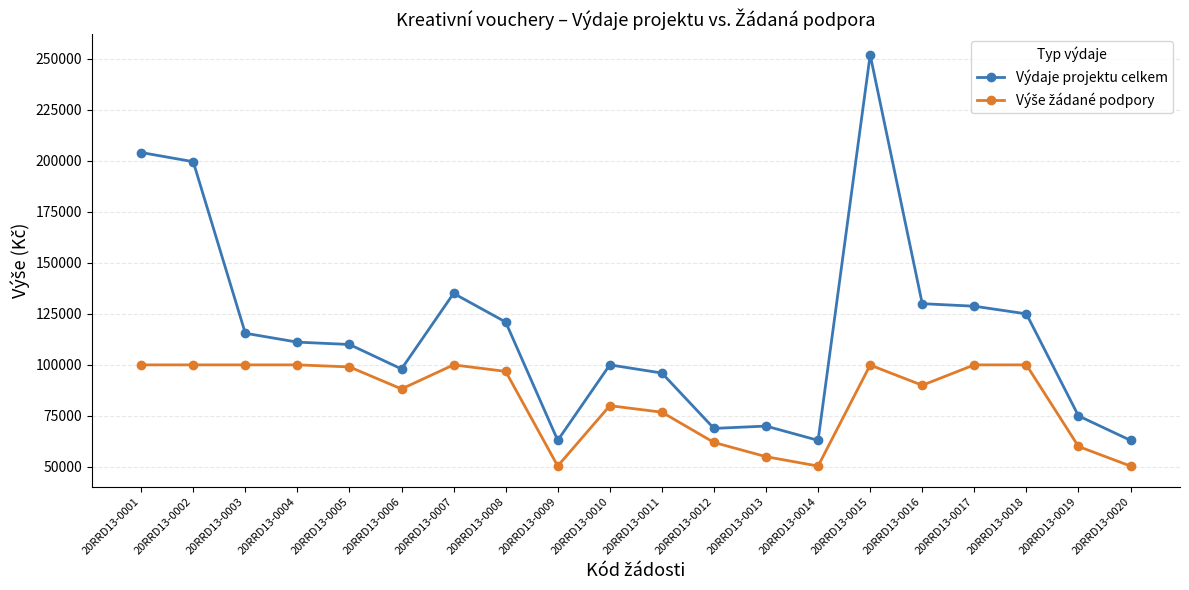

Does the chart have visible grid lines?

Yes